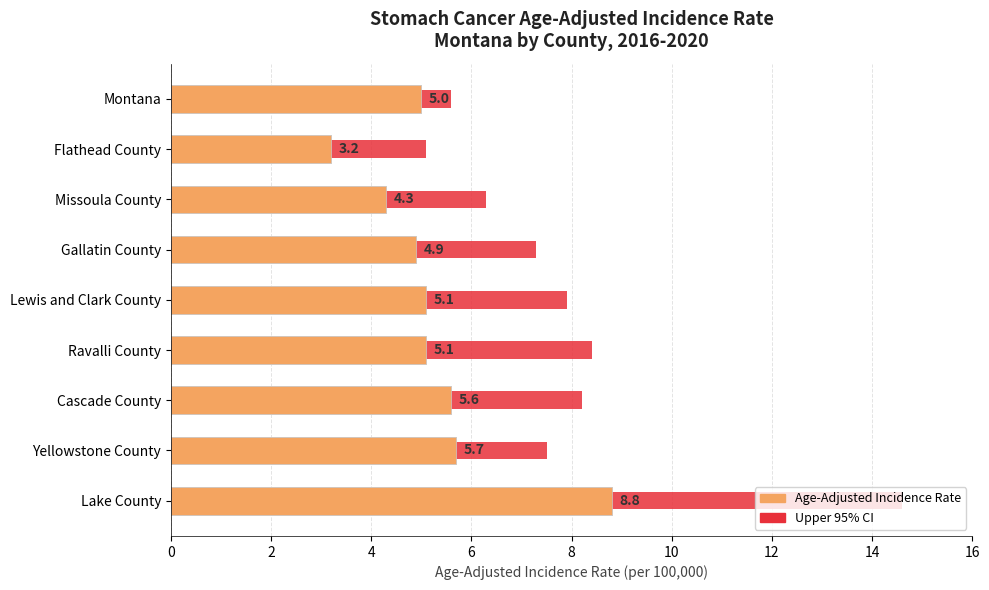

Rank the series by their average value, from lowest to highest.

Age-Adjusted Incidence Rate, 95% Confidence Interval (Upper)